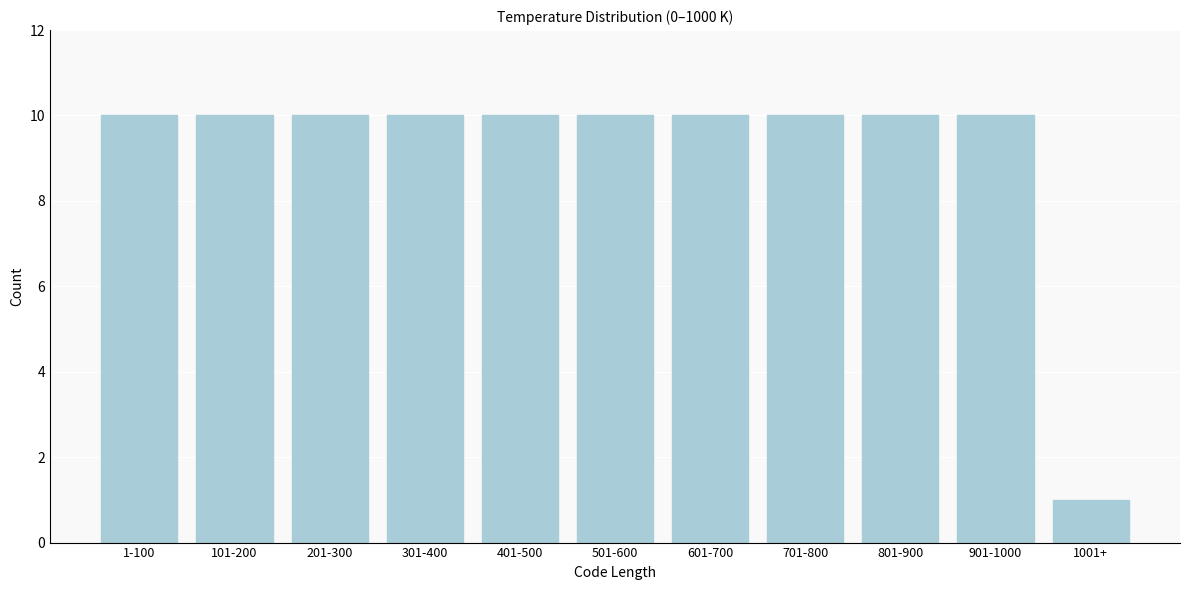

Reading left to right, extract all data points from this chart.

1-100=10	101-200=10	201-300=10	301-400=10	401-500=10	501-600=10	601-700=10	701-800=10	801-900=10	901-1000=10	1001+=1